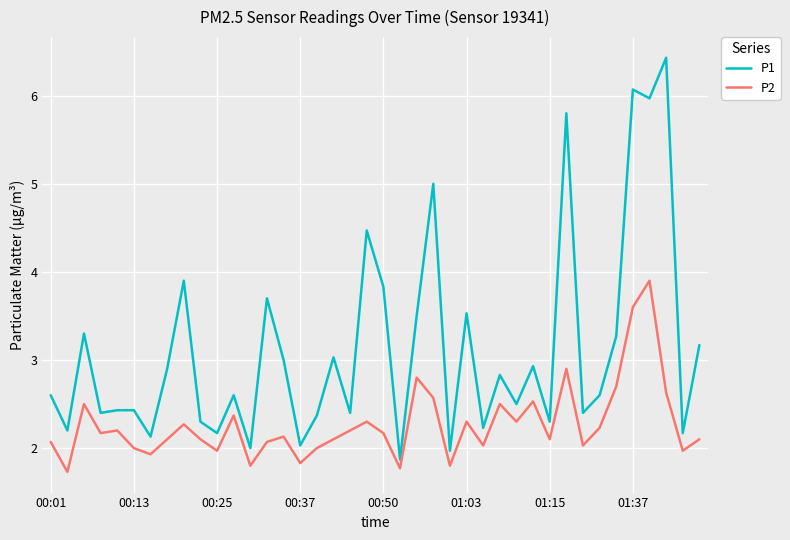

Rank the series by their maximum value, from highest to lowest.

P1, P2